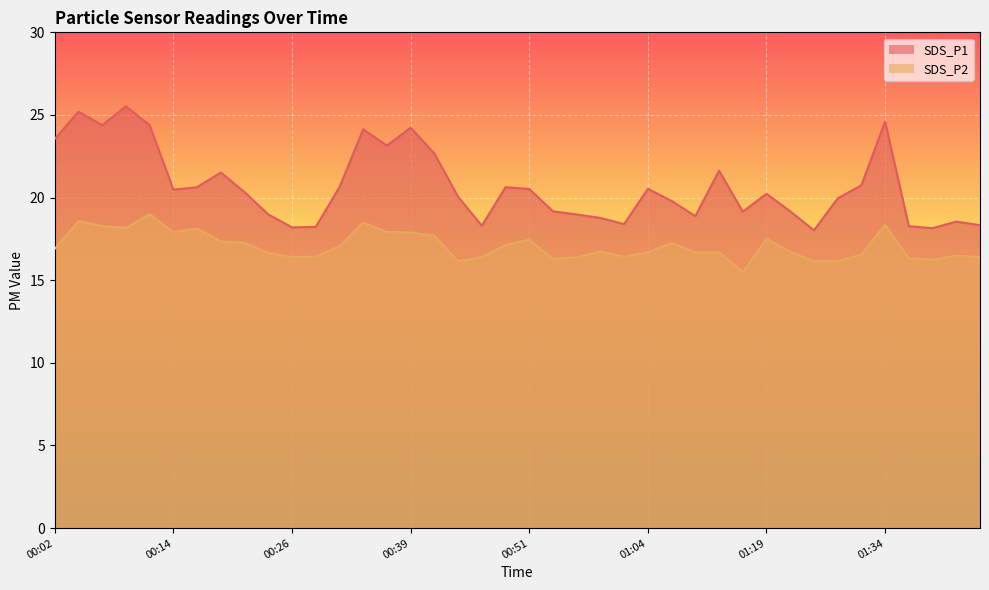

What is the label of the 12th point from the left?

00:29